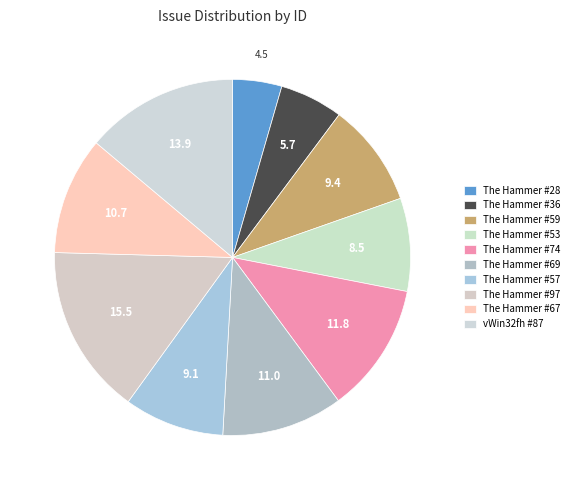

Combined, what portion of the pie is The Hammer #59 and The Hammer #69?

20.4%